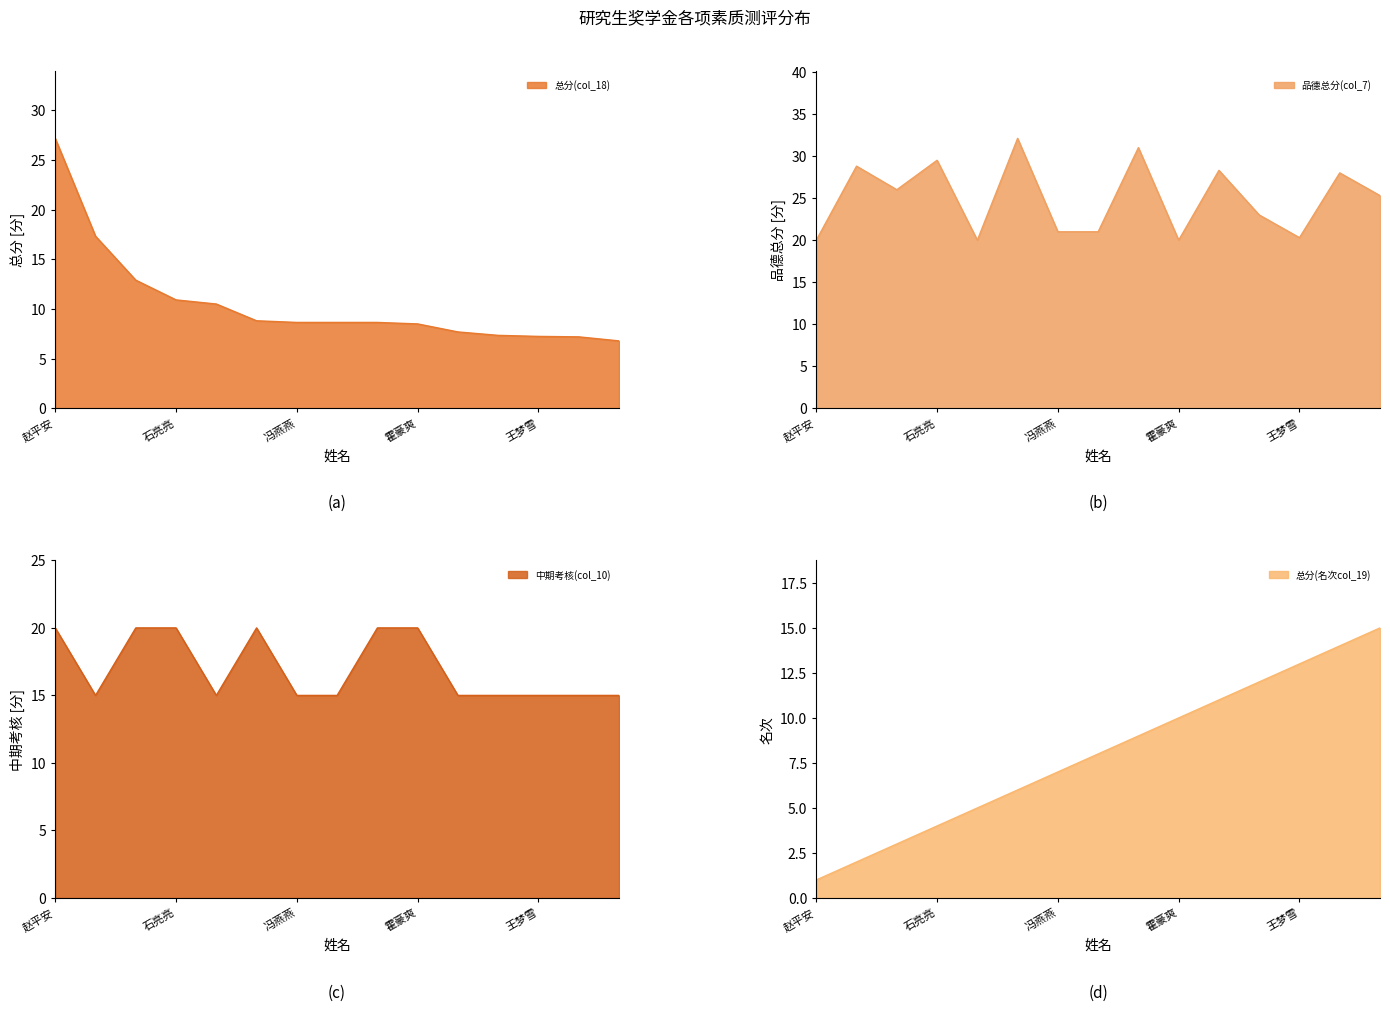

What is the difference between the maximum and second lowest values in the 品德总分(col_7) series?

12.1